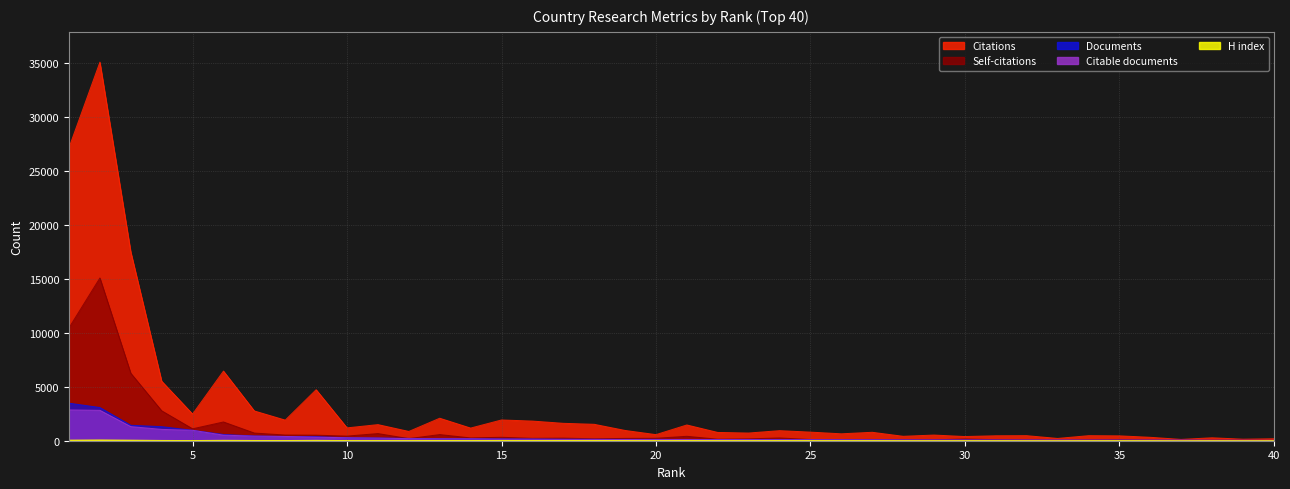

True or false: Citable documents and Citations intersect in this chart.

False